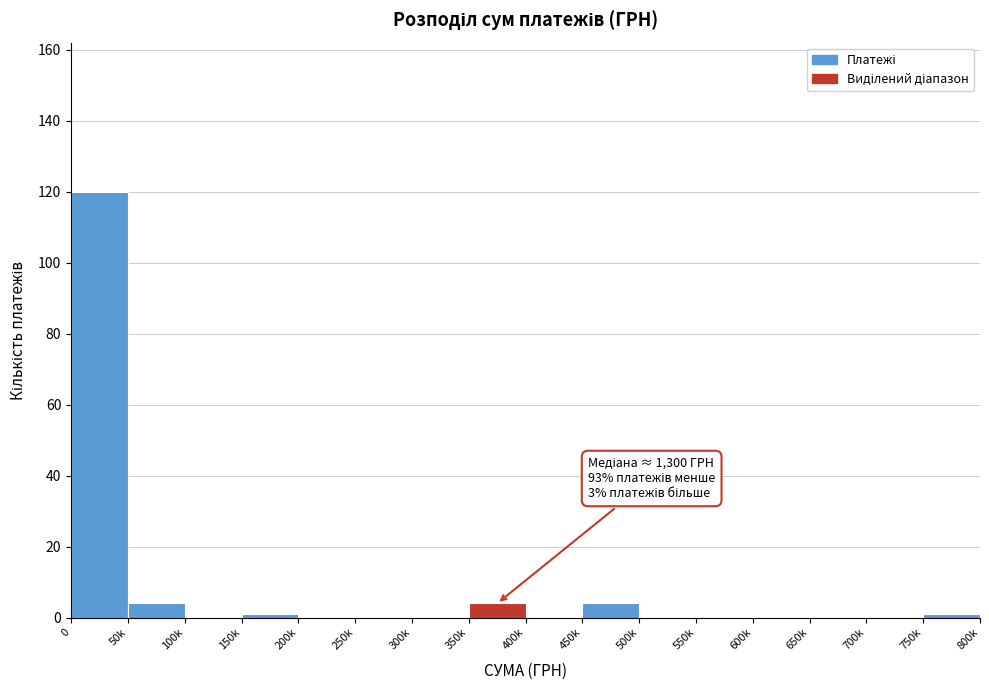

Reading left to right, transcribe all the data shown in this chart.

0=120	50k=4	100k=0	150k=1	200k=0	250k=0	300k=0	350k=4	400k=0	450k=4	500k=0	550k=0	600k=0	650k=0	700k=0	750k=1